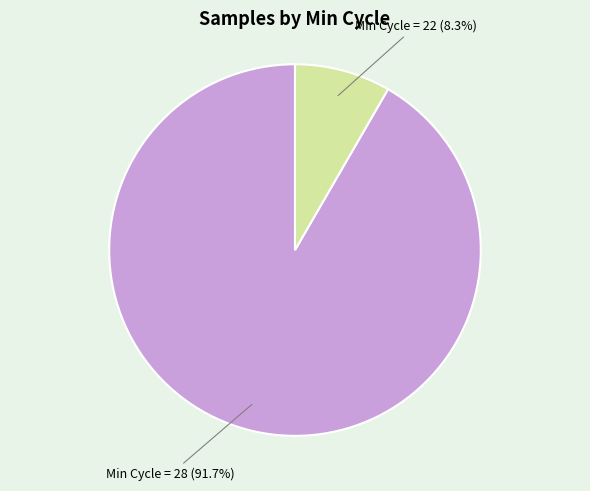

Between Min Cycle = 28 (91.7%) and Min Cycle = 22 (8.3%), which is larger?

Min Cycle = 28 (91.7%)